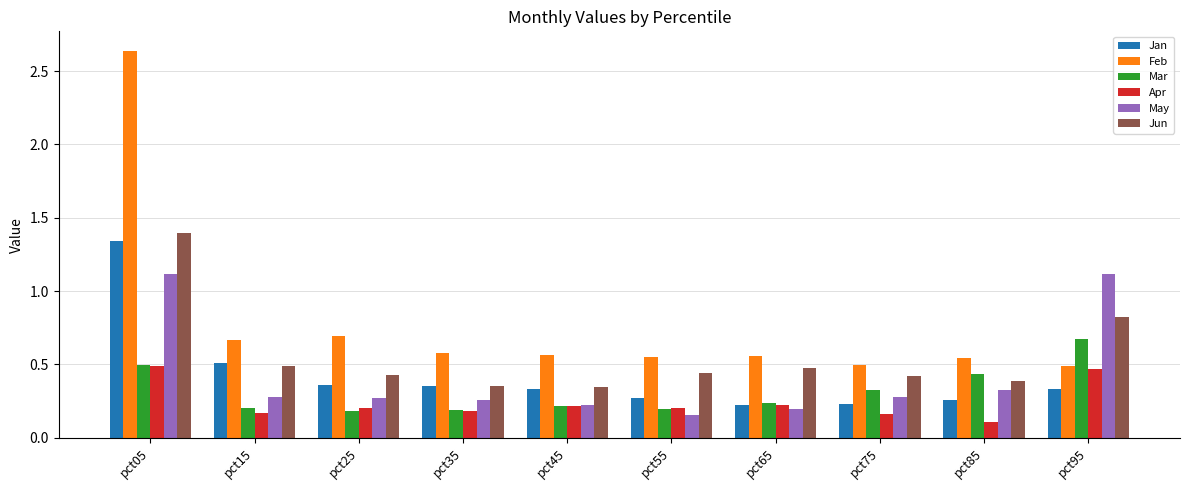

List the series in order of their peak value, lowest first.

Apr, Mar, May, Jan, Jun, Feb